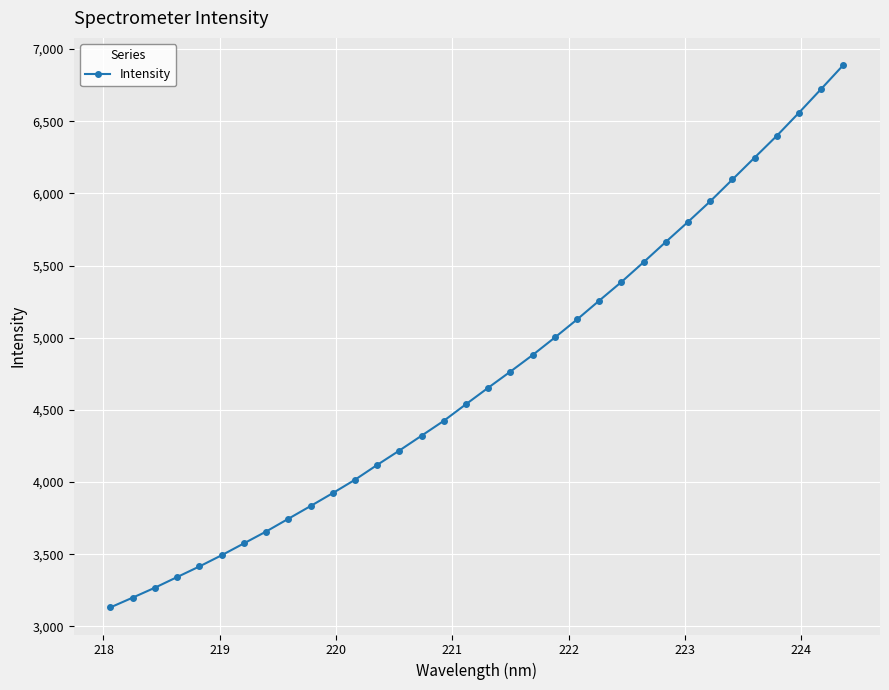

What is the greatest value displayed?

6889.0